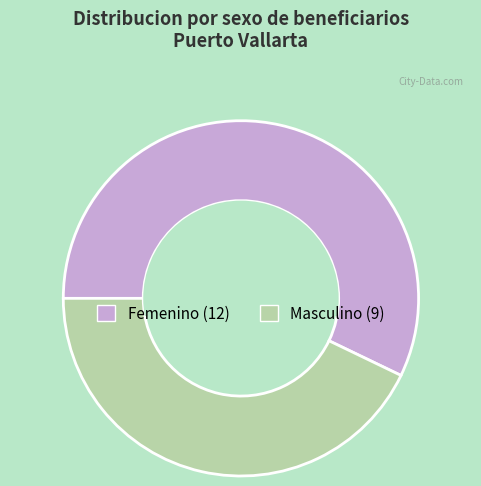

Which has a higher value, Femenino or Masculino?

Femenino